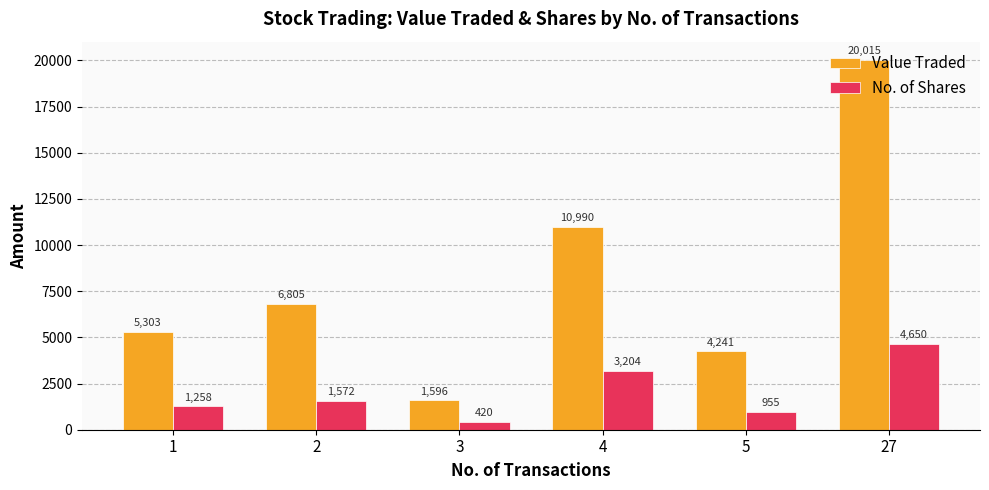

What is the spread (max minus min) of values at 4?

7786